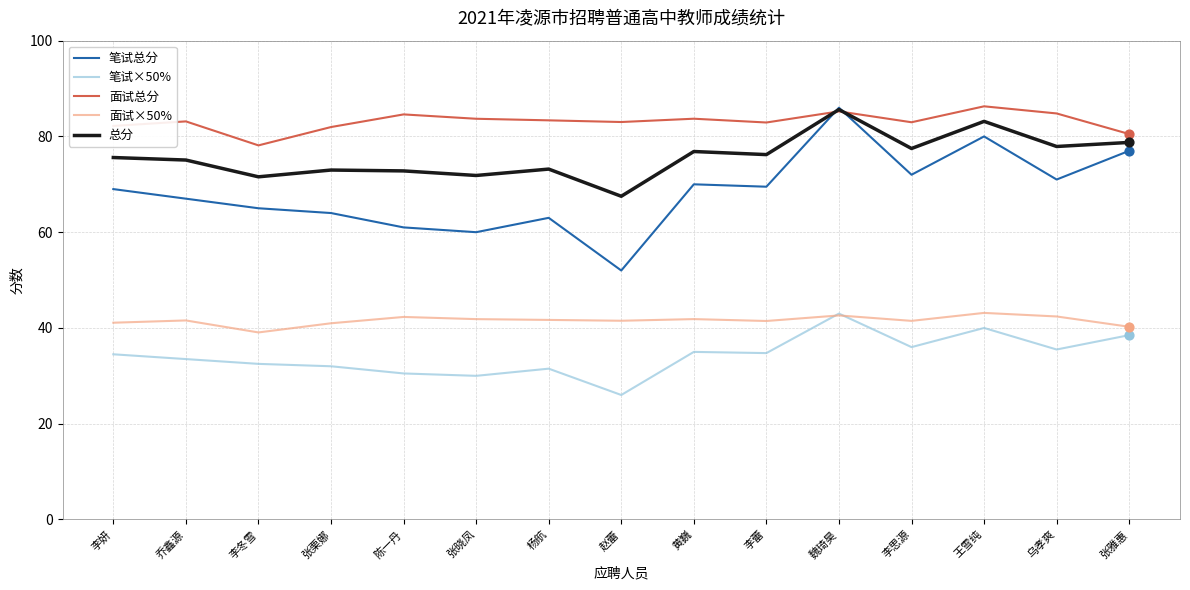

What is the difference between the highest and lowest values at 李思源?

47.0